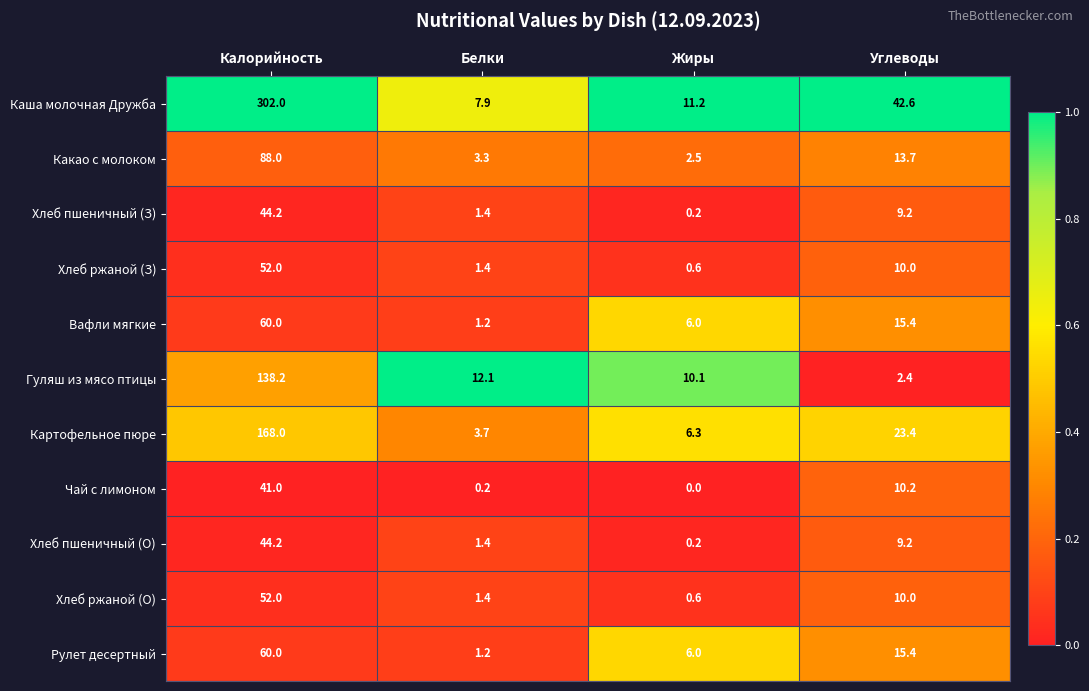

Which category has the highest value across all series?

Калорийность